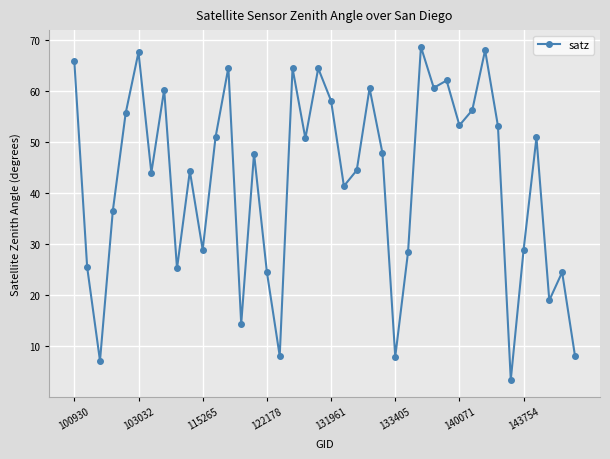

True or false: there are more than 0 points higher than both neighbors.

True